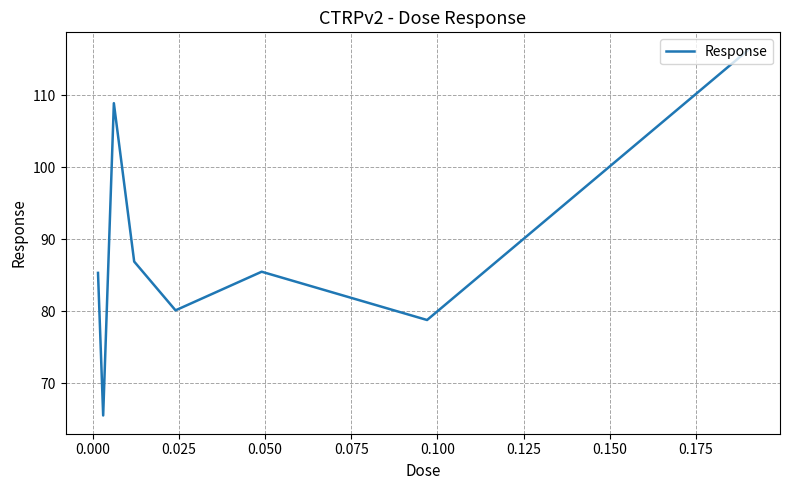

How many values are below 85?

3